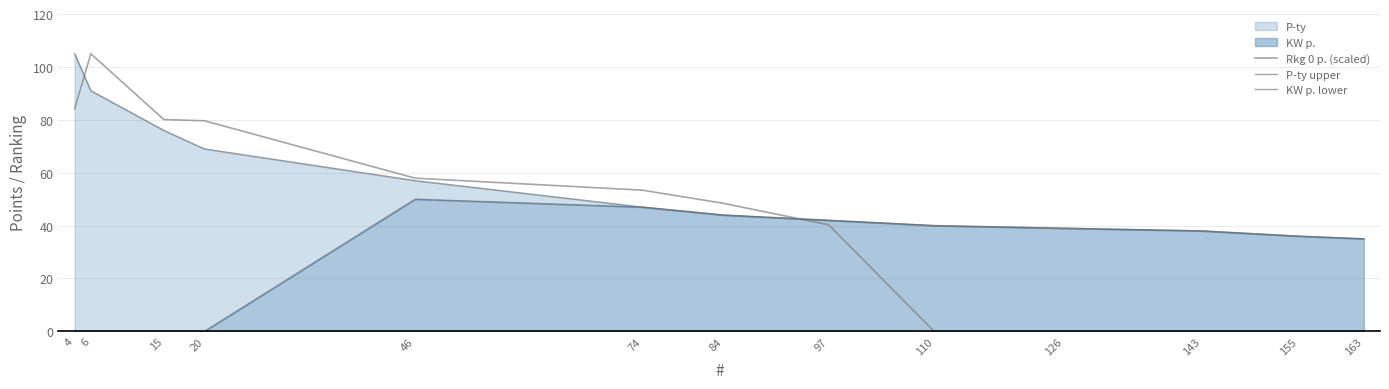

True or false: P-ty upper has more than 2 points higher than both neighbors.

False